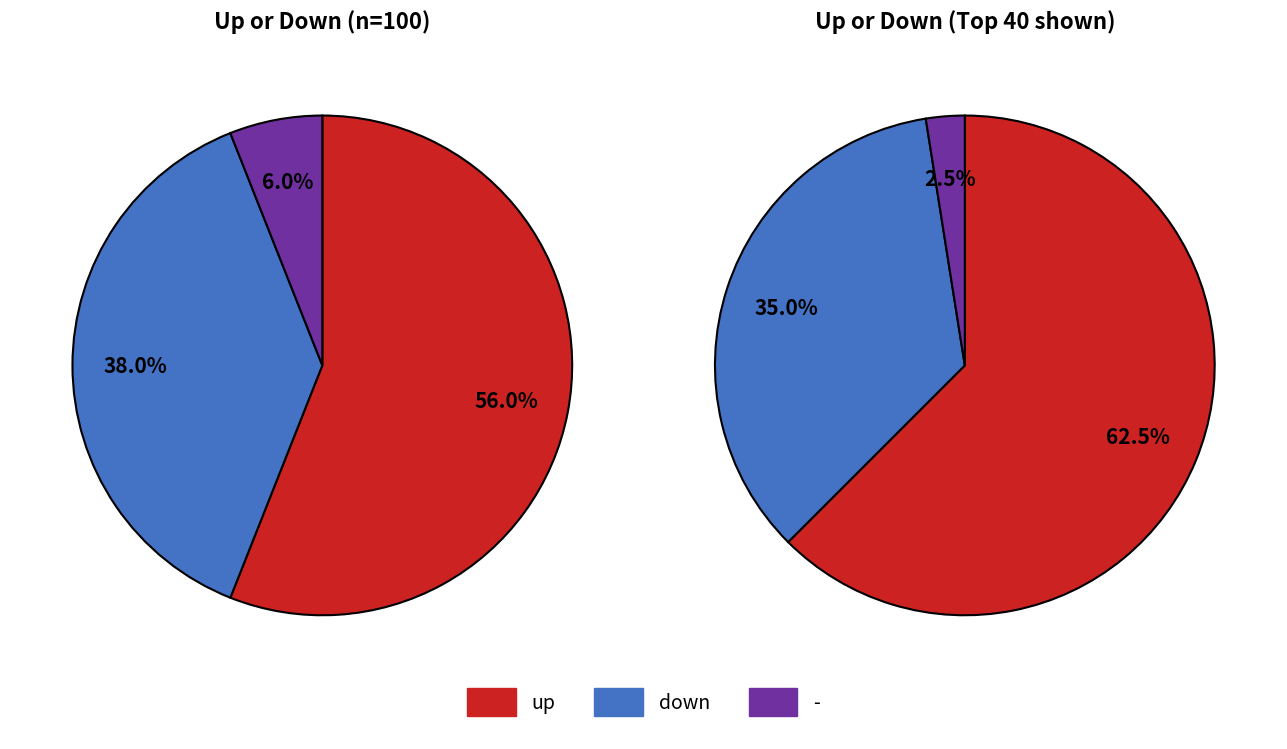

To the nearest percent, what is the difference between the largest and smallest slice percentages?

50%